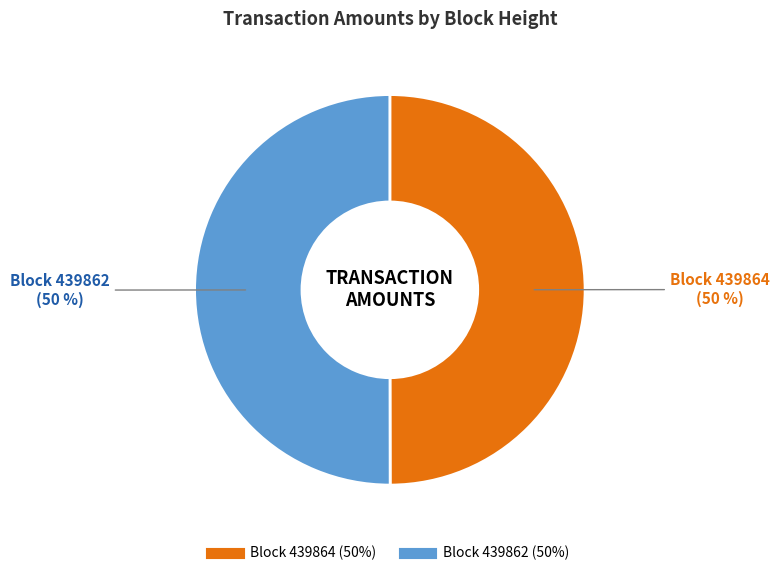

To the nearest percent, what is the average slice percentage?

50%